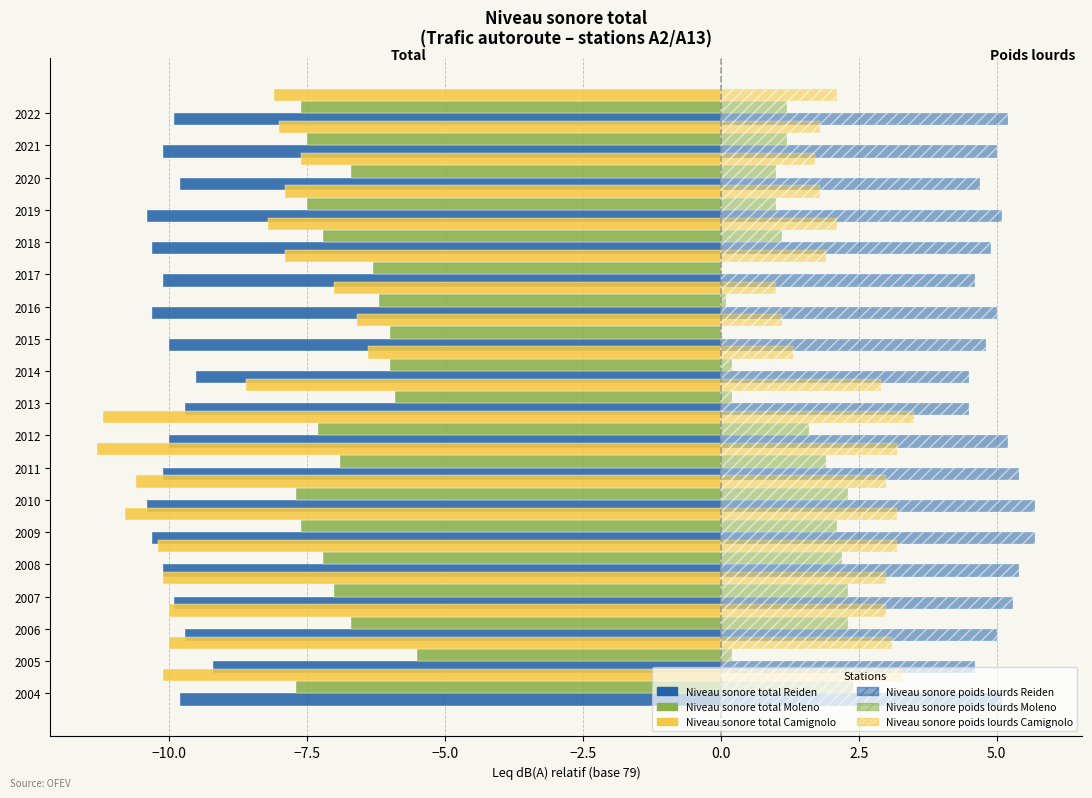

True or false: Niveau sonore total Camignolo A2 has a value of -15.4 at 2008.

False